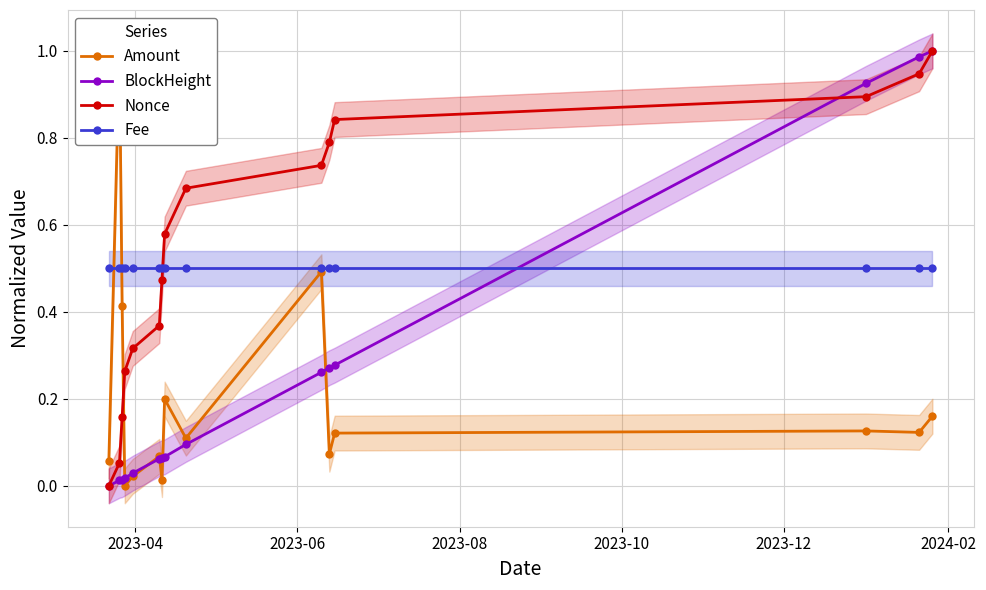

Count the number of data series in this chart.

4